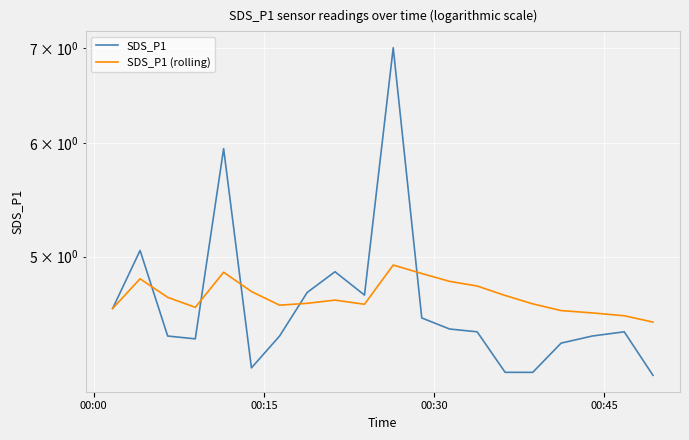

What is the smallest value displayed?

4.1